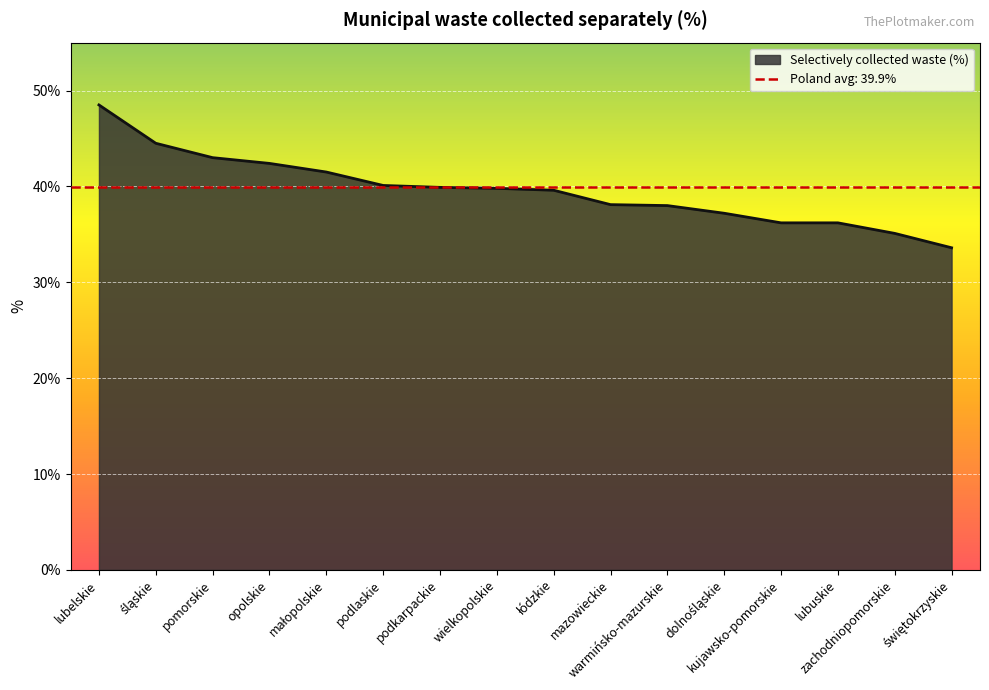

Reading left to right, transcribe all the data shown in this chart.

48.5	44.5	43.0	42.4	41.5	40.1	39.9	39.8	39.6	38.1	38.0	37.2	36.2	36.2	35.1	33.6